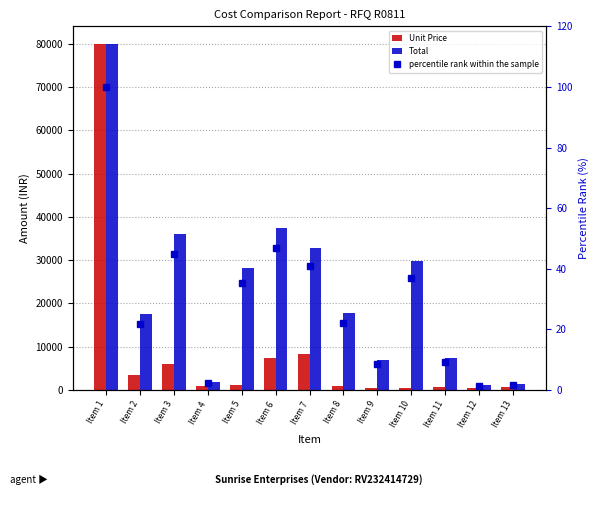

What are all the series names shown in the legend?

Unit Price, Total, percentile rank within the sample